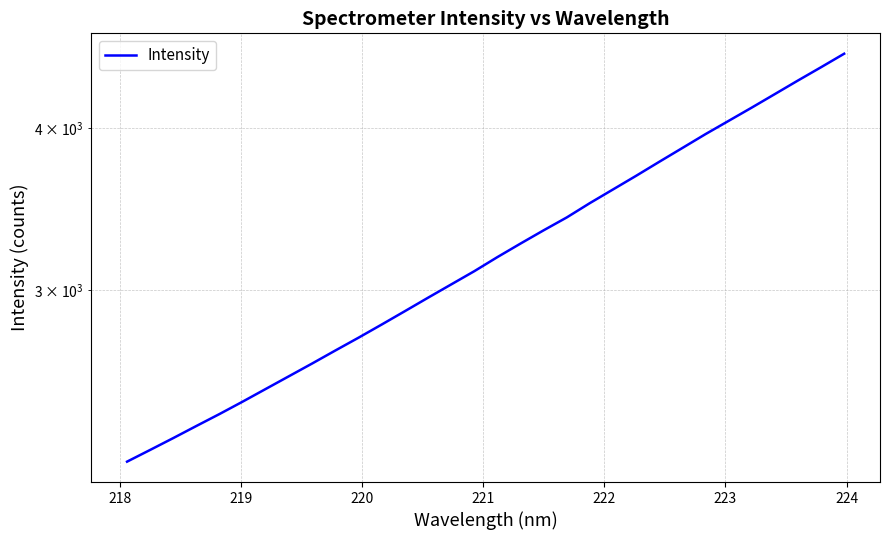

Reading left to right, what are all the values shown in this chart?

2211.0	2257.7	2305.8	2356.0	2406.7	2460.3	2516.5	2573.9	2632.7	2694.0	2756.0	2821.1	2888.8	2958.6	3029.2	3101.4	3180.1	3257.6	3335.3	3412.4	3500.6	3586.5	3674.5	3767.0	3860.6	3956.8	4051.1	4147.7	4248.6	4352.3	4456.3	4564.5